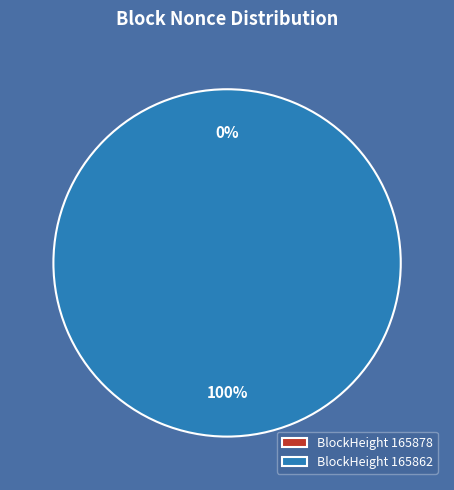

To the nearest percent, what is the difference between the largest and smallest slice percentages?

100%